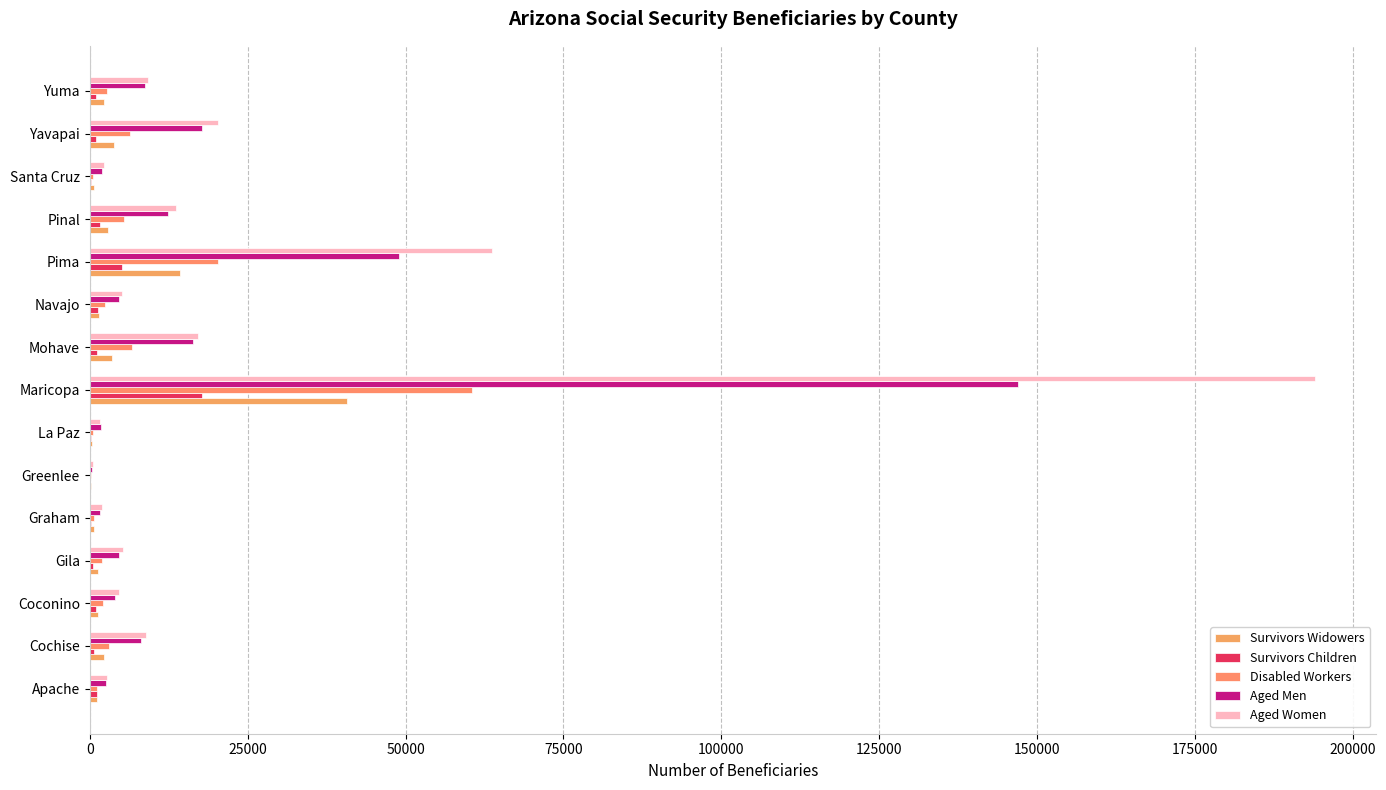

How many distinct data groups are displayed?

5